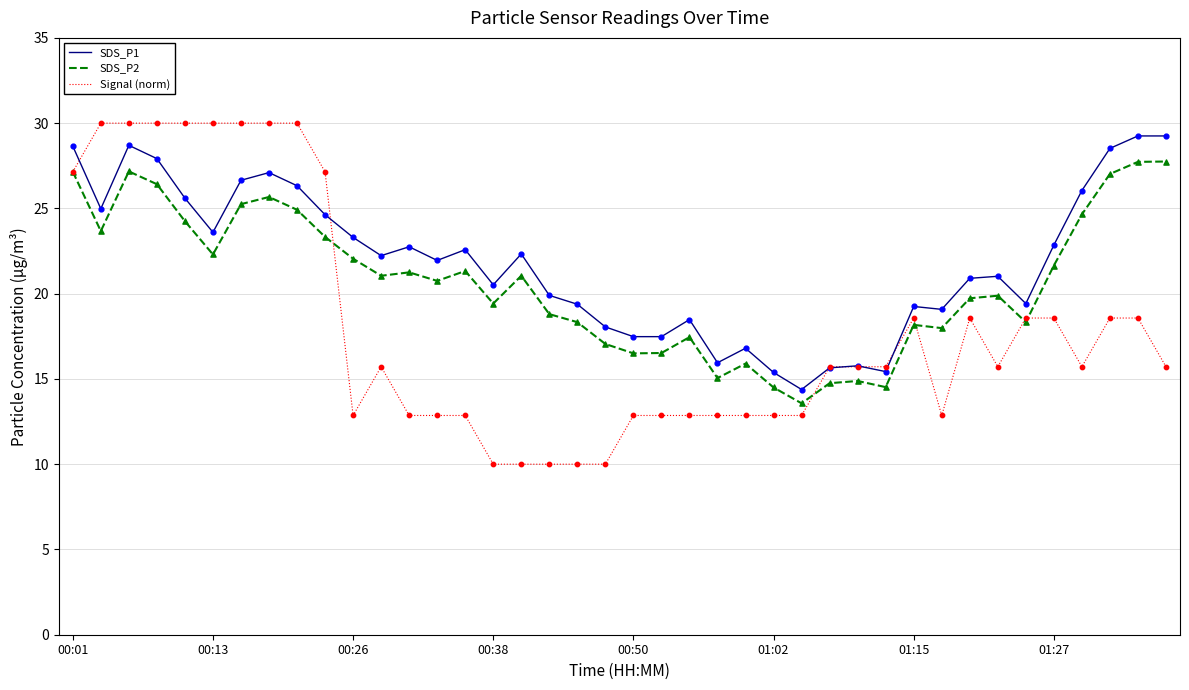

Which series has the largest range (max minus min)?

Signal (norm)